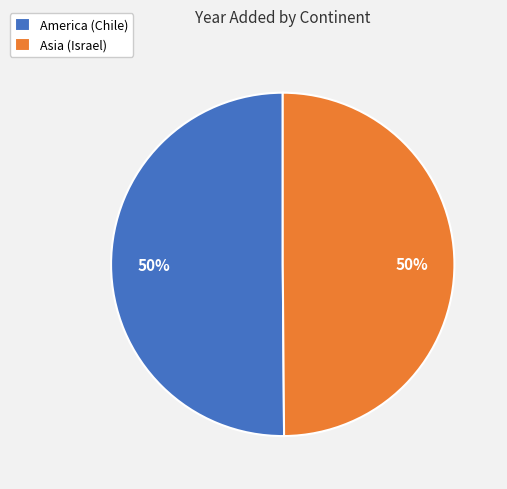

To the nearest percent, what is the combined percentage of Asia and America?

100%